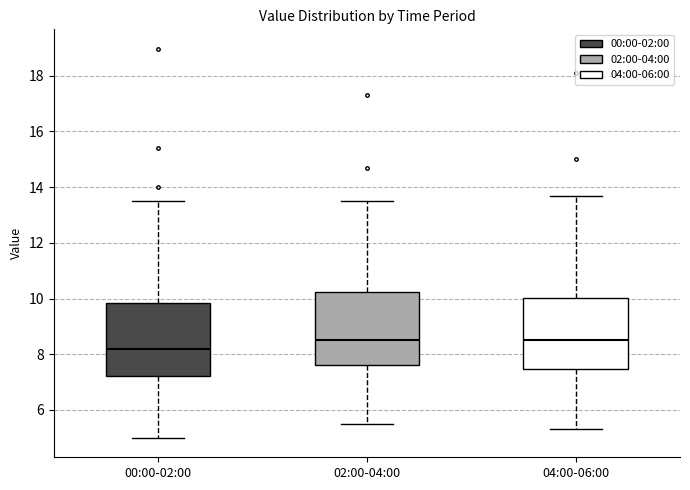

Where does the median line of the box for 00:00-02:00 sit on the y-axis? The values are not printed on the chart, so give them approximately, as read against the axis.

8.2